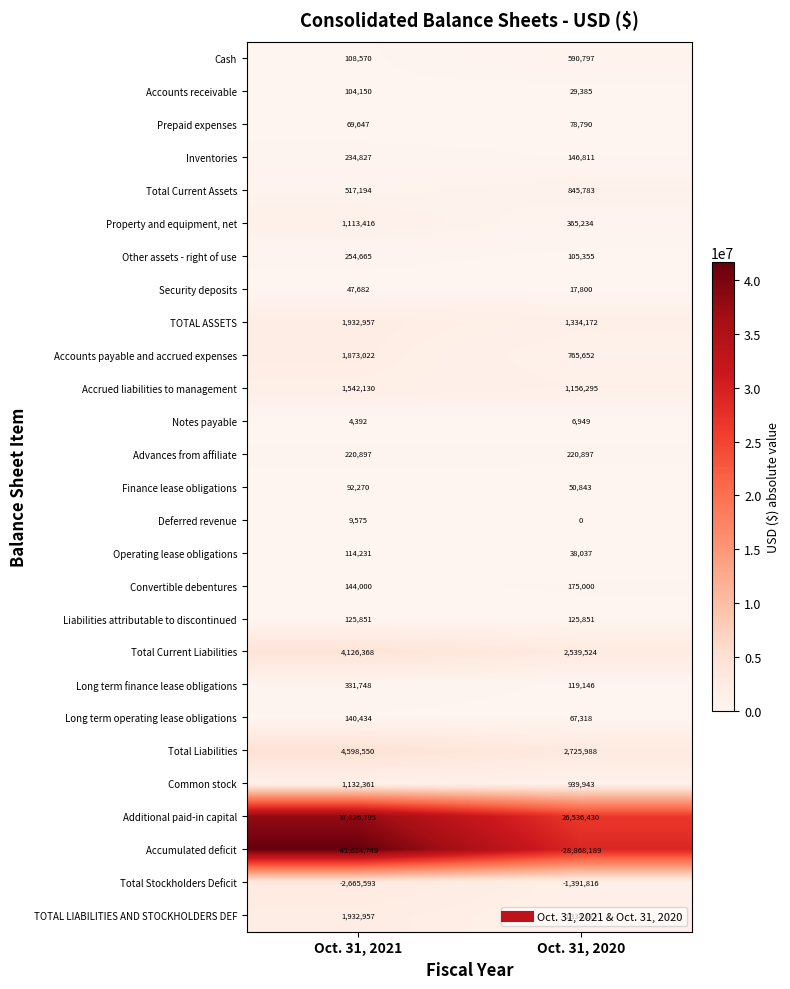

At which category is the sum across all series the highest?

Oct. 31, 2021